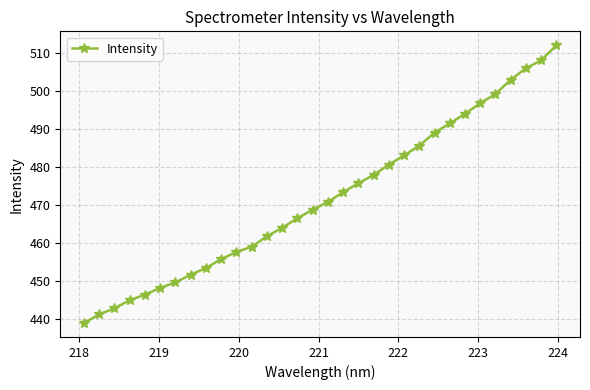

What is the greatest value displayed?

512.1